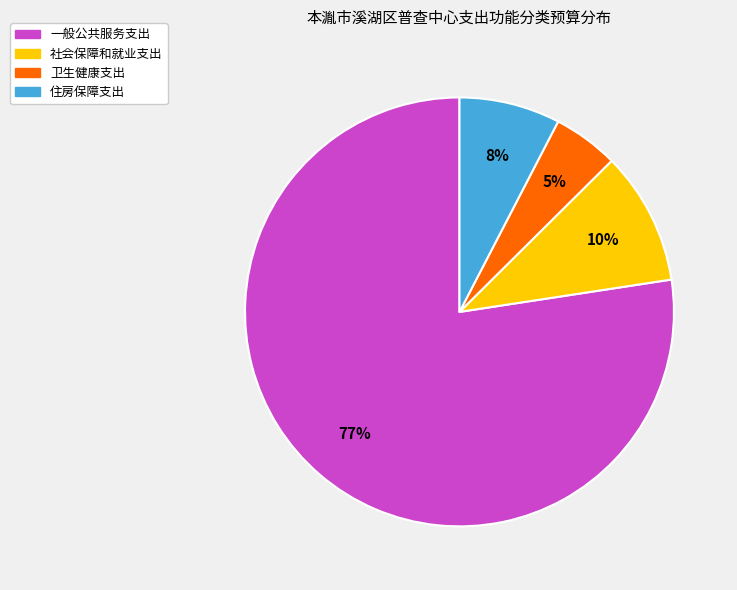

Which has a higher value, 卫生健康支出 or 社会保障和就业支出?

社会保障和就业支出